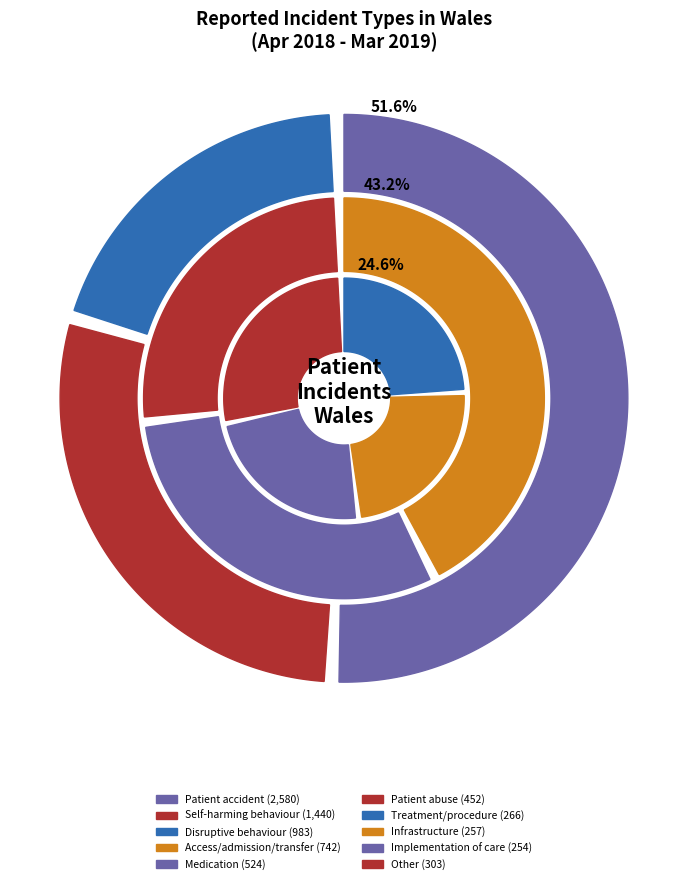

Rank the categories by value from highest to lowest.

Patient accident, Self-harming behaviour, Disruptive, aggressive behaviour, Access, admission, transfer, discharge, Medication, Patient abuse (by staff / third party), Other, Treatment, procedure, Infrastructure, Implementation of care and ongoing monitoring